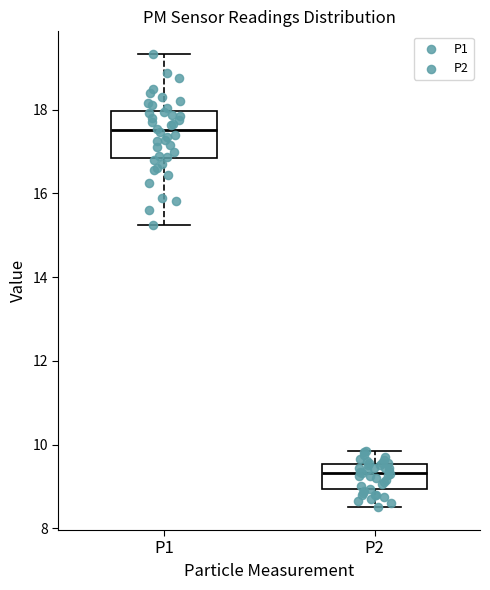

Reading left to right, read every box against the y-axis: the position of its median line, the range the box covers, and the ends of its whiskers. The values are not printed on the chart, so give them approximately, as read against the axis.

P1: median 17.6, box 16.8 to 18.0, whiskers 15.2 to 19.4
P2: median 9.4, box 9.0 to 9.6, whiskers 8.6 to 9.8